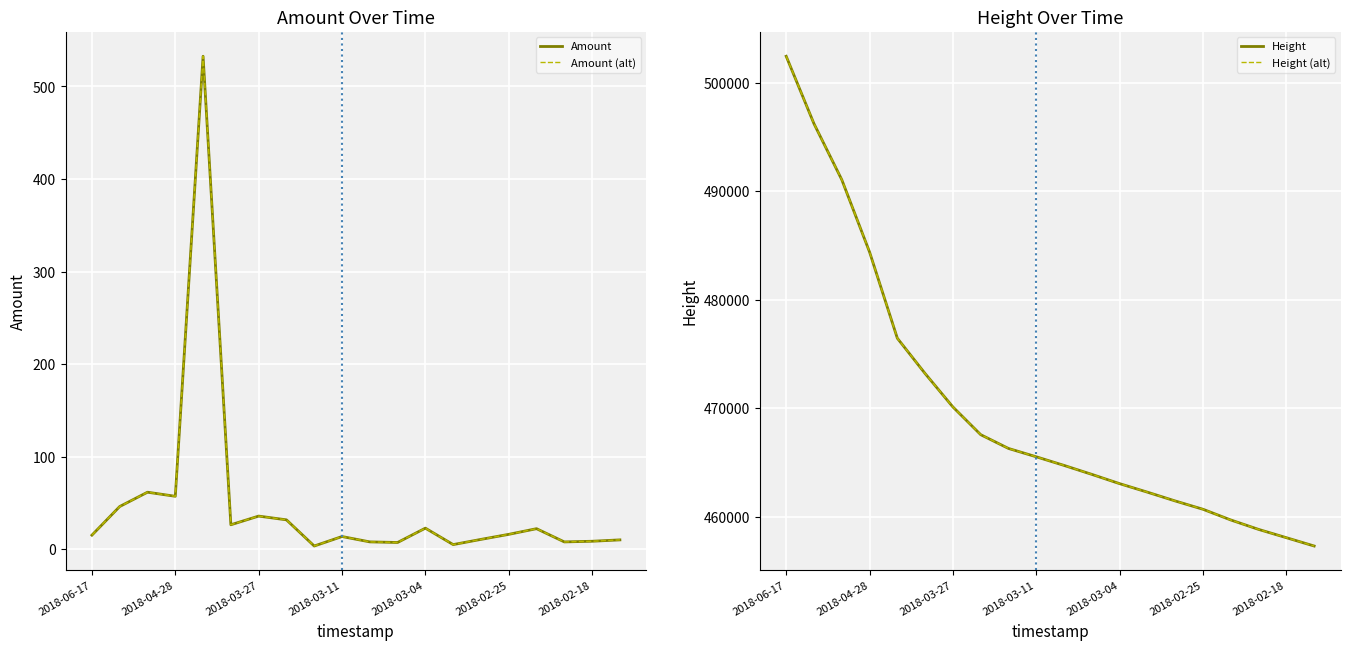

What position from the left is 2018-03-04?

5